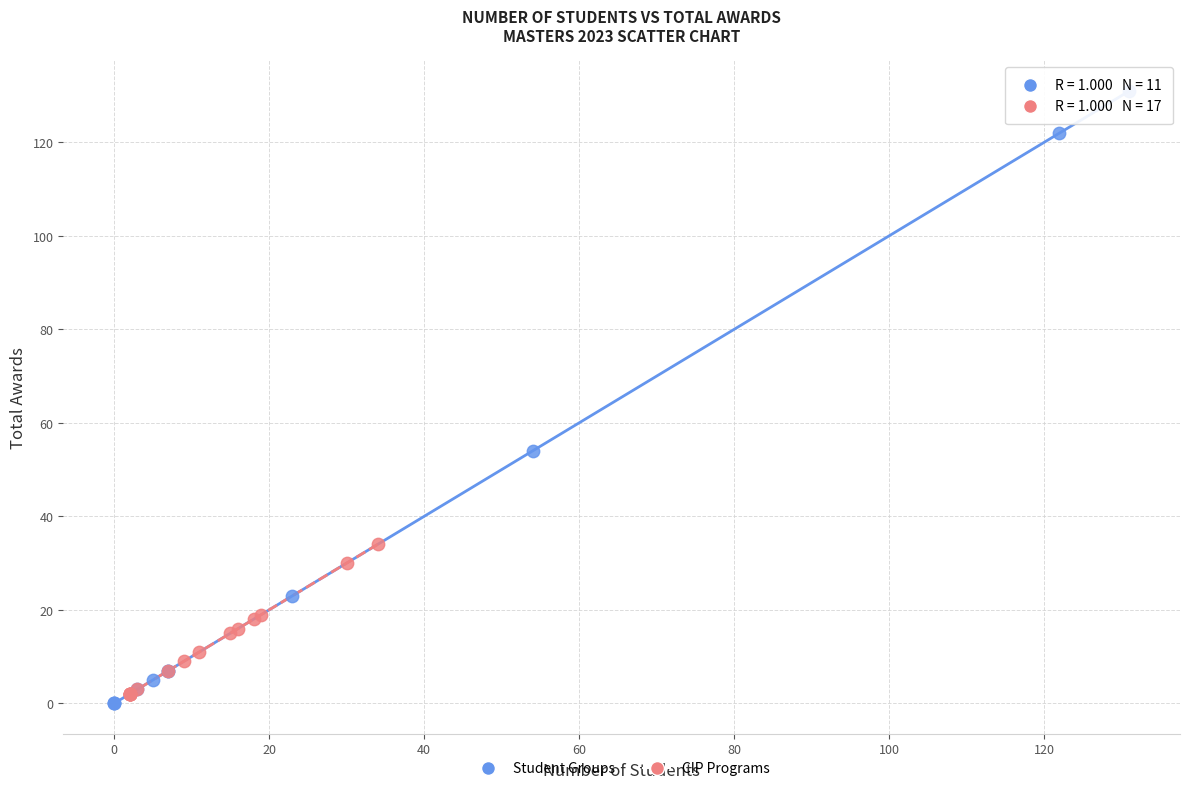

Which series has the widest spread of Y values?

Student Groups